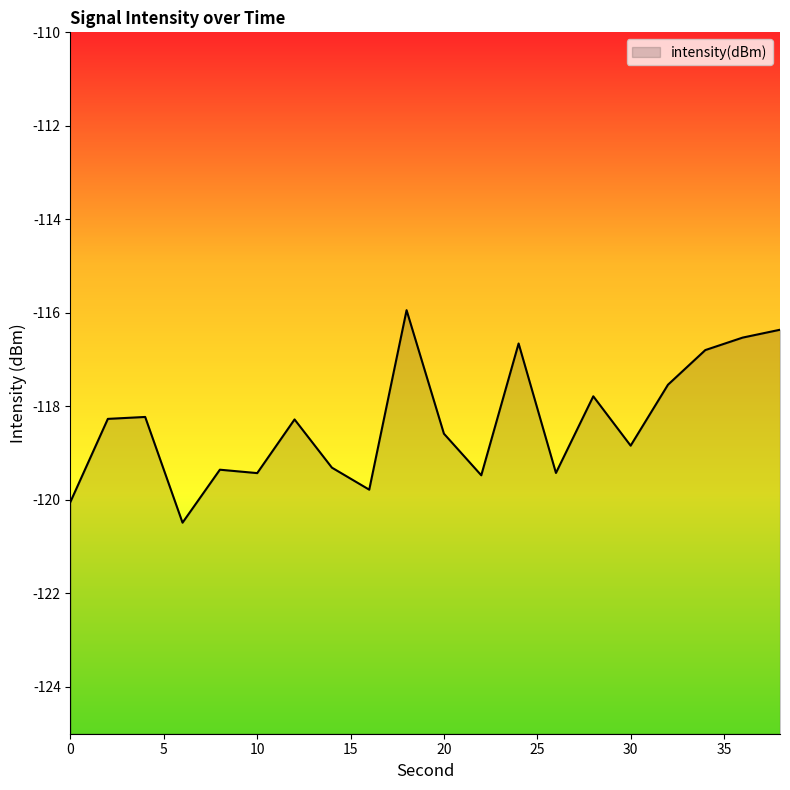

True or false: the data shows -118.3 at 2.

True